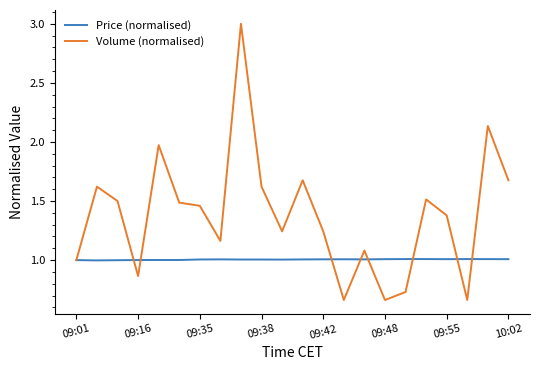

Which series has the widest spread of values?

Volume (normalised)